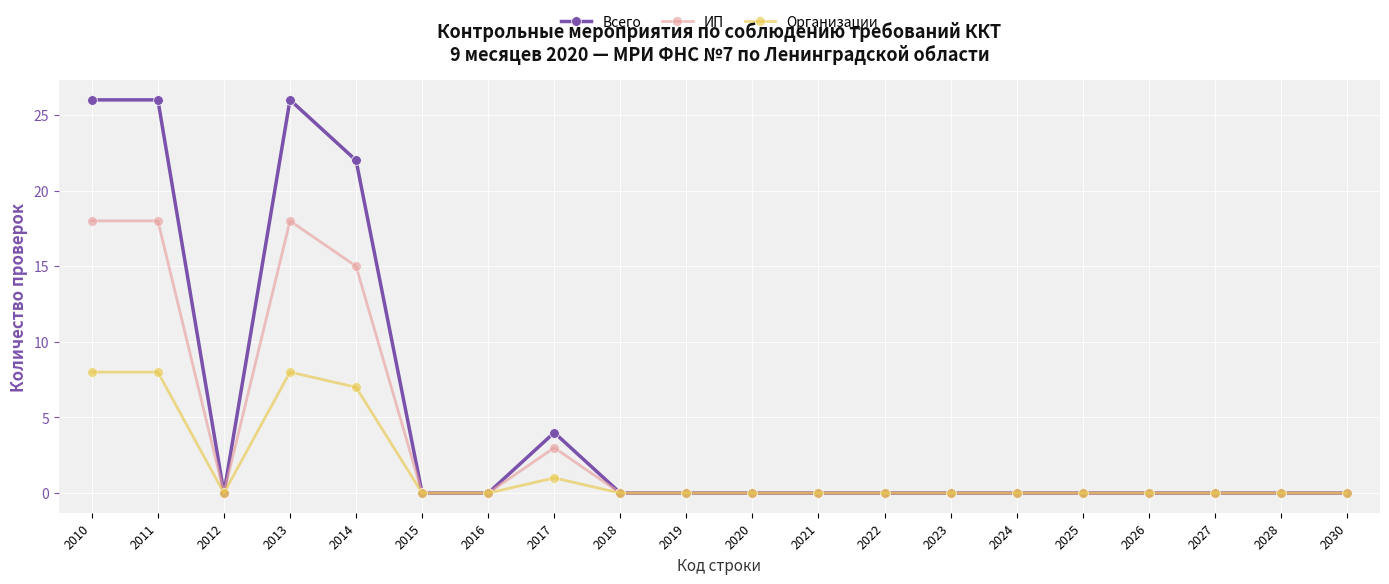

Does the chart display data point markers on the line(s)?

Yes